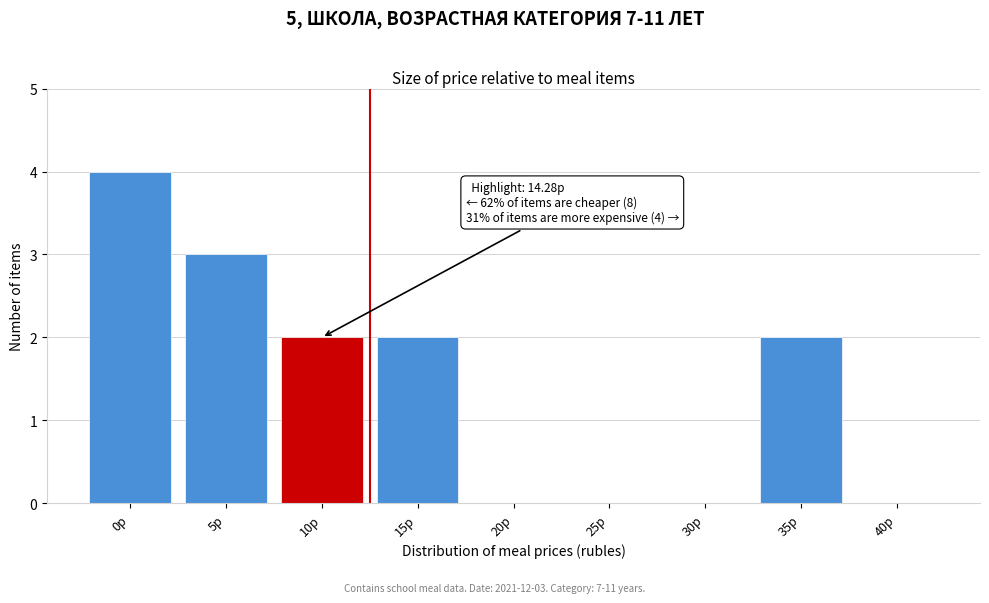

Reading right to left, list all the values displayed in this chart.

40р=0	35р=2	30р=0	25р=0	20р=0	15р=2	10р=2	5р=3	0р=4